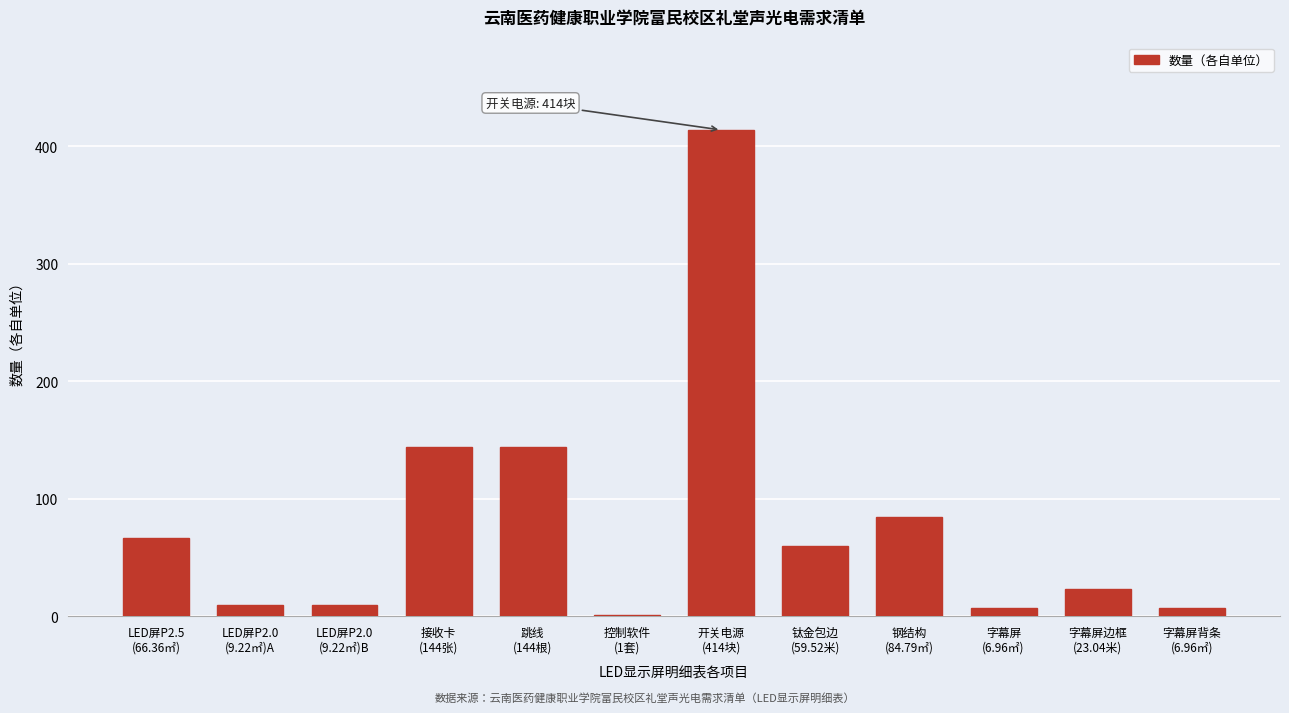

What is the sum of all values?

969.1